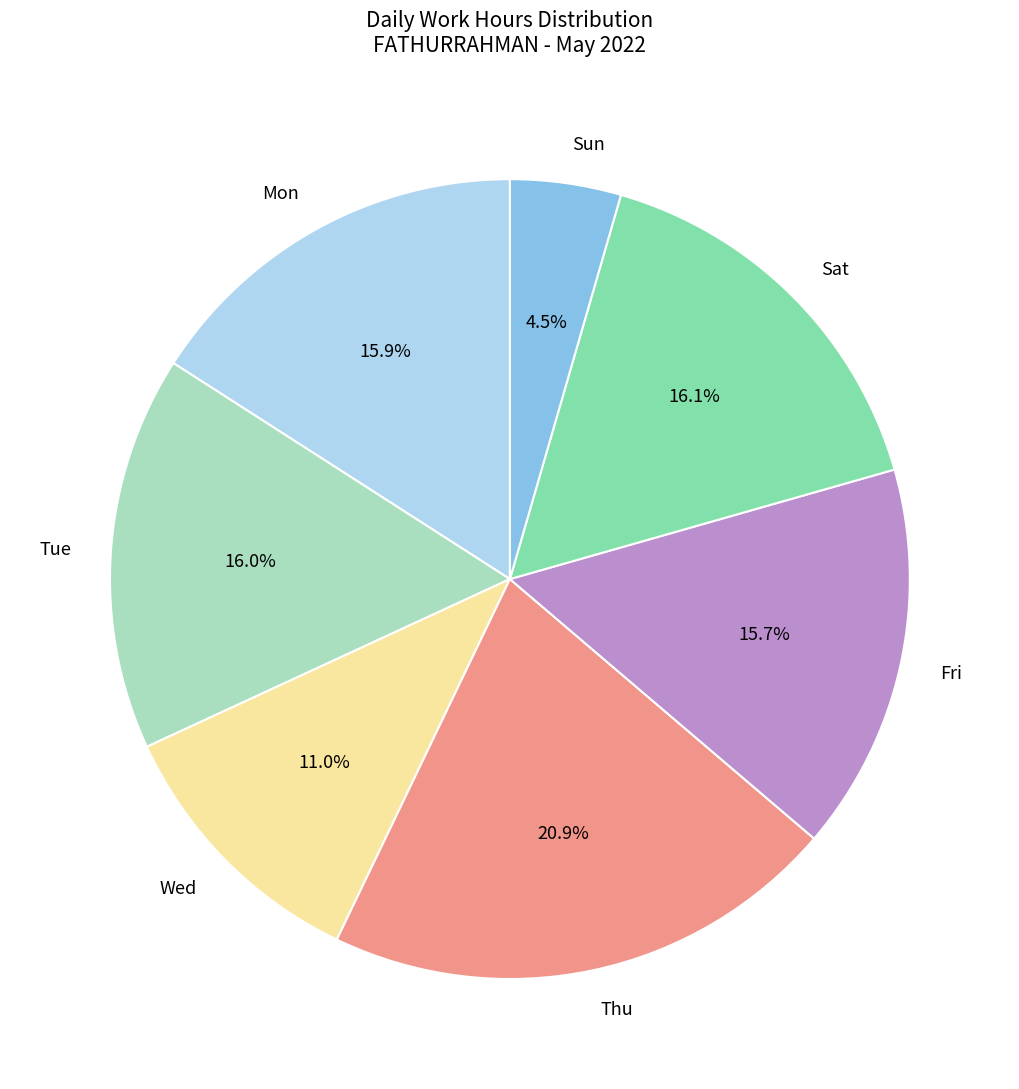

To the nearest percent, what is the difference between the largest and smallest slice percentages?

16%